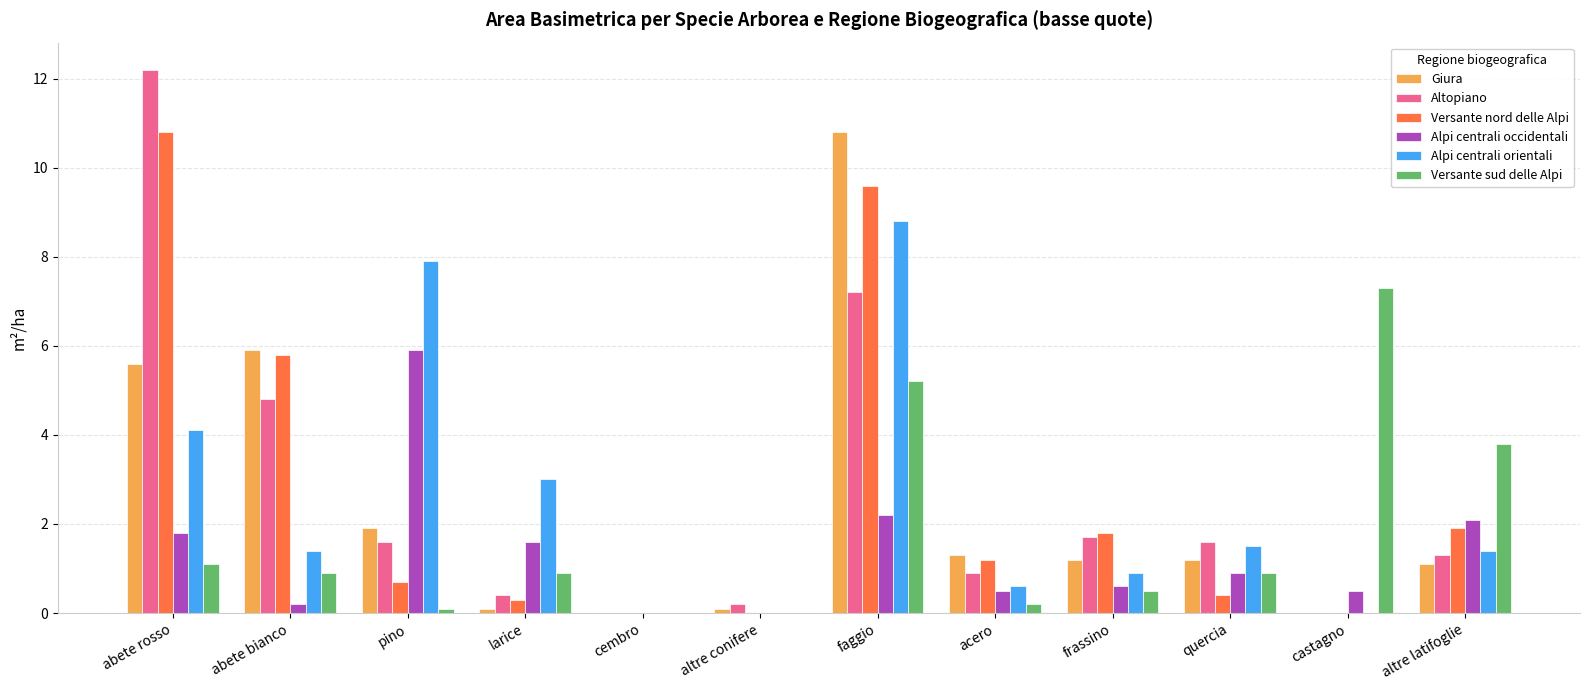

Does the chart contain stacked bars?

No